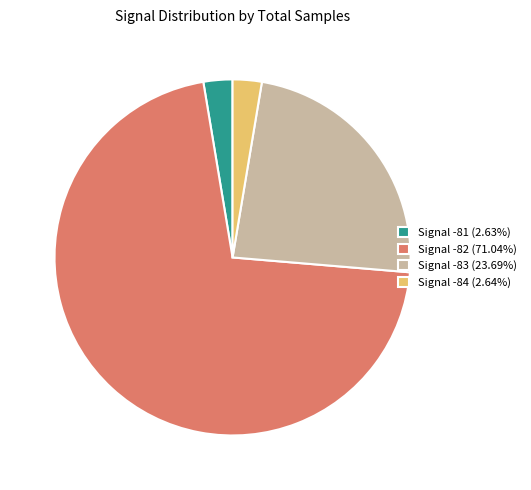

Combined, do Signal -83 (23.69%) and Signal -84 (2.64%) account for over 50%?

No